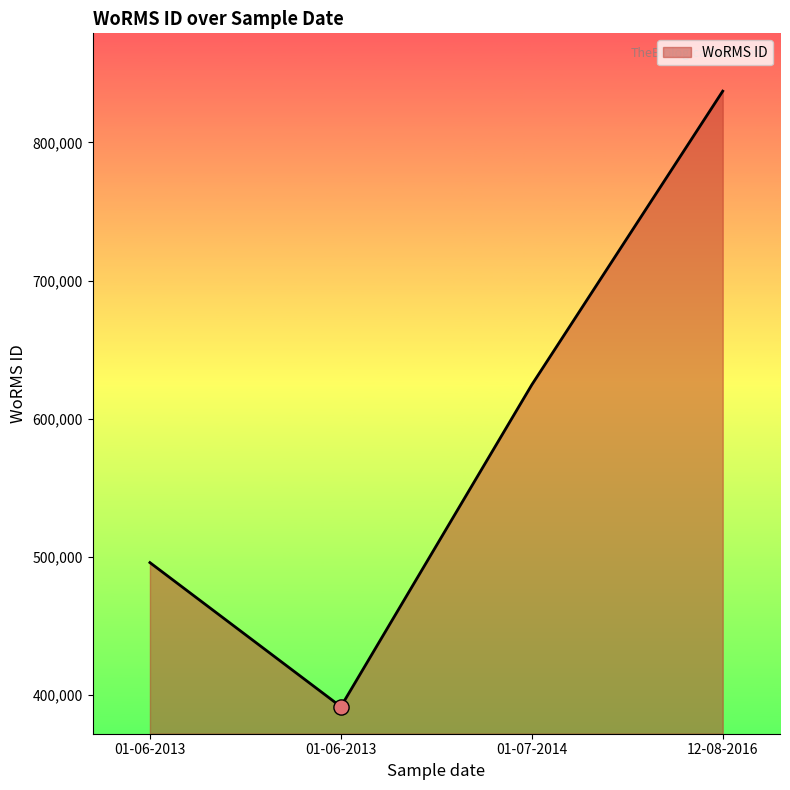

What is the change in value from 01-06-2013 to 01-06-2013?

-104295